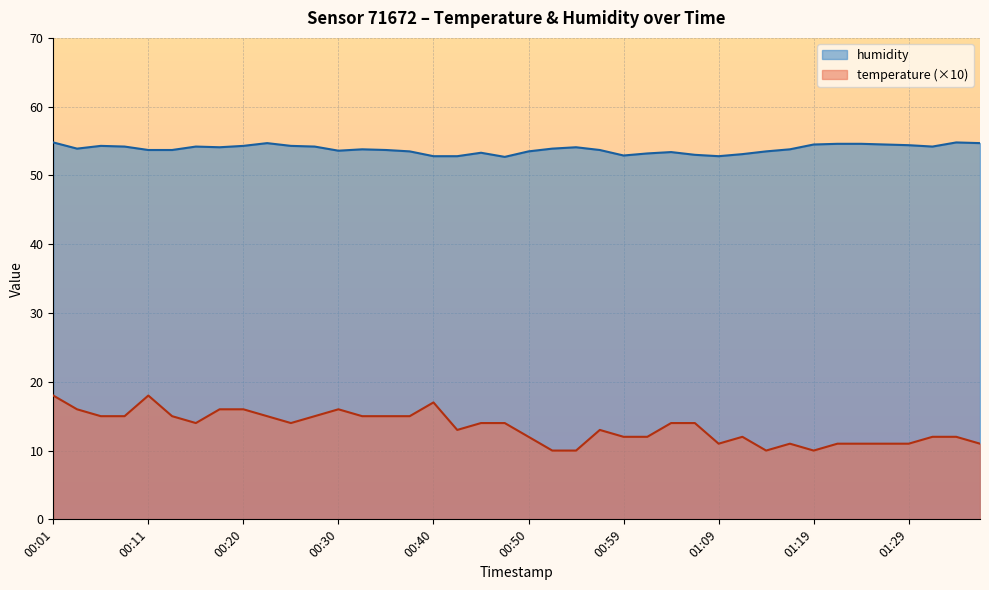

True or false: temperature and humidity intersect in this chart.

False